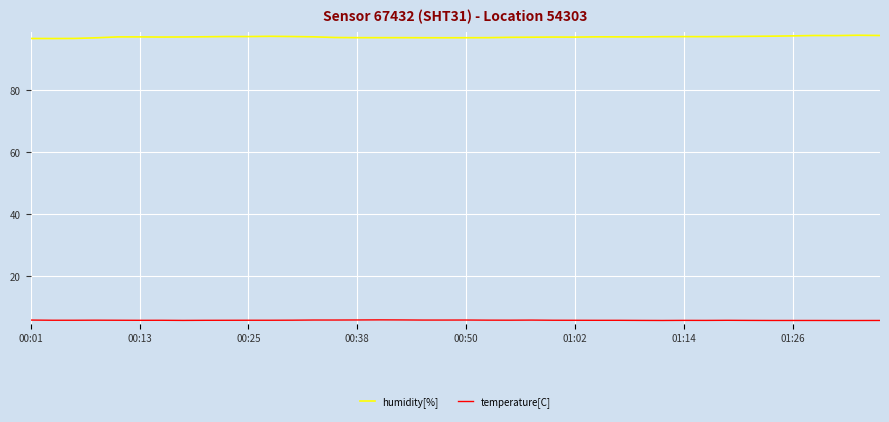

Rank the series by their average value, from highest to lowest.

humidity[%], temperature[C]